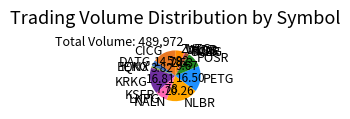

Combined, do ZVTG and LKPG account for over 50%?

No